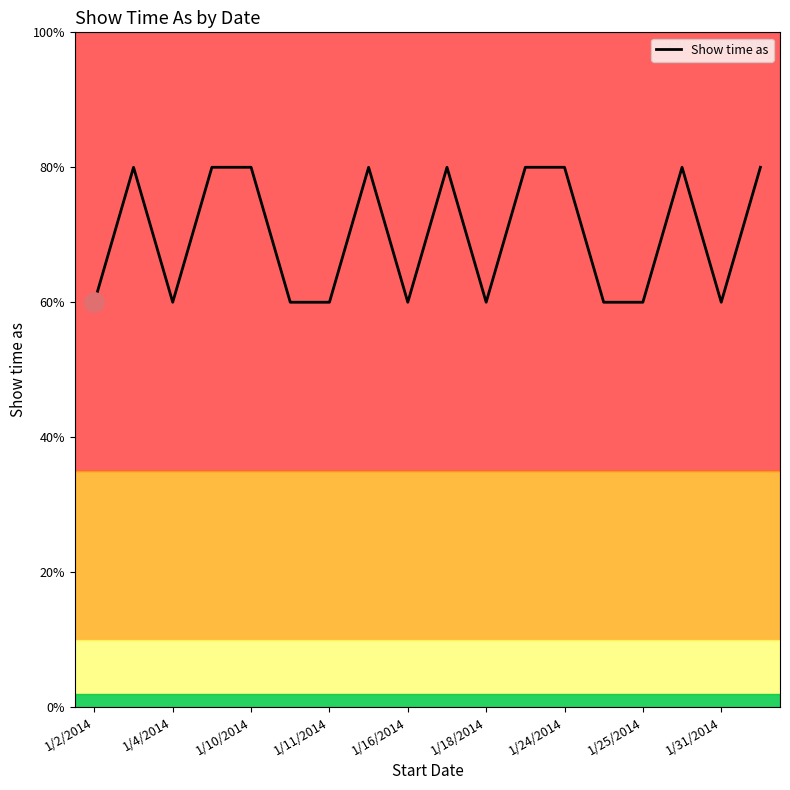

Which label corresponds to the smallest value in the chart?

1/2/2014